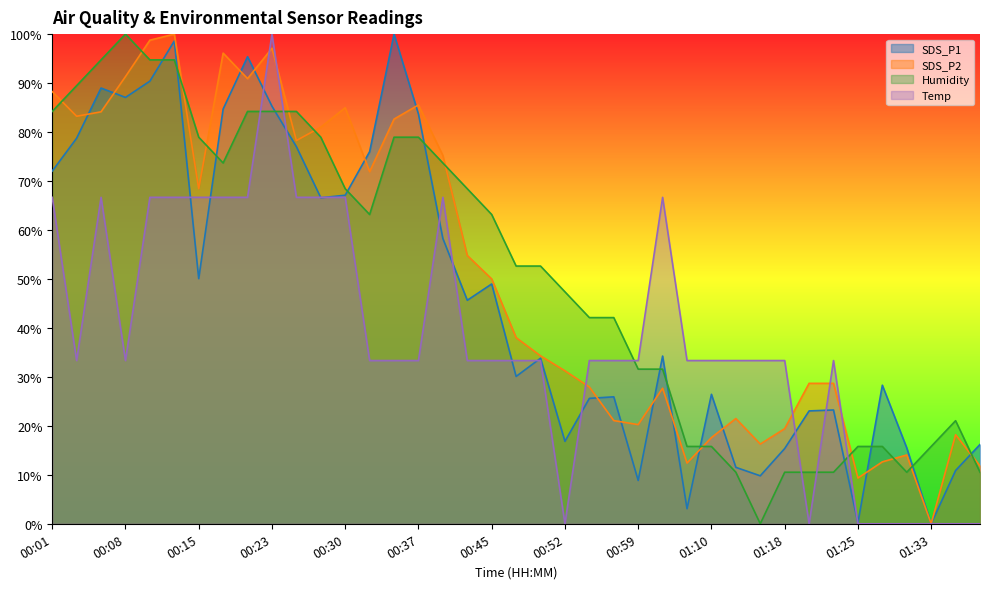

Which has a higher value, 00:55 or 01:15?

00:55